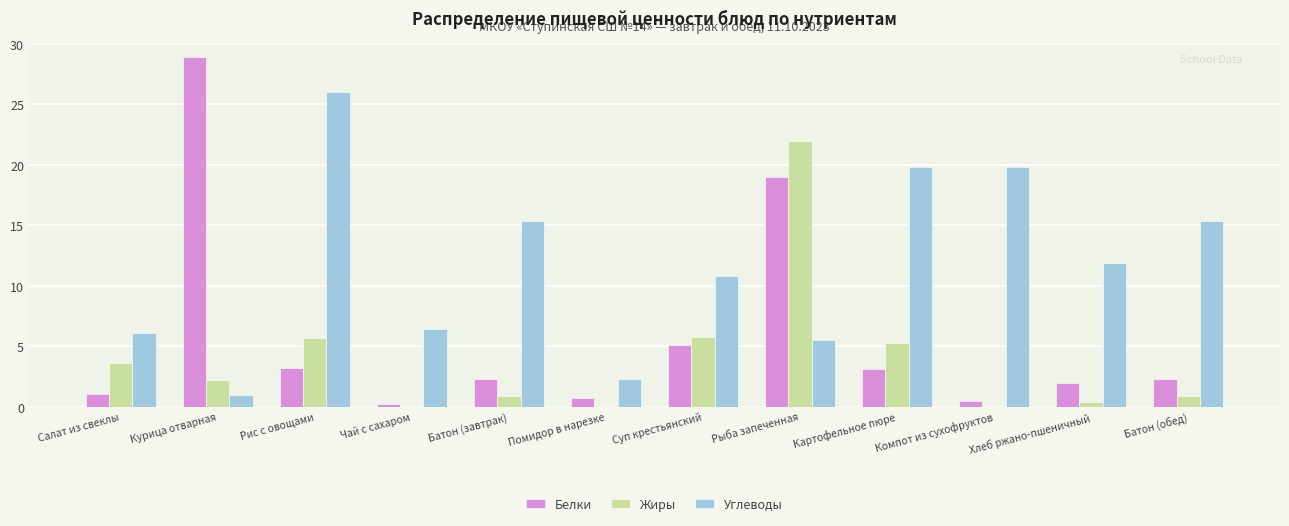

What is the maximum value for Углеводы?

26.0